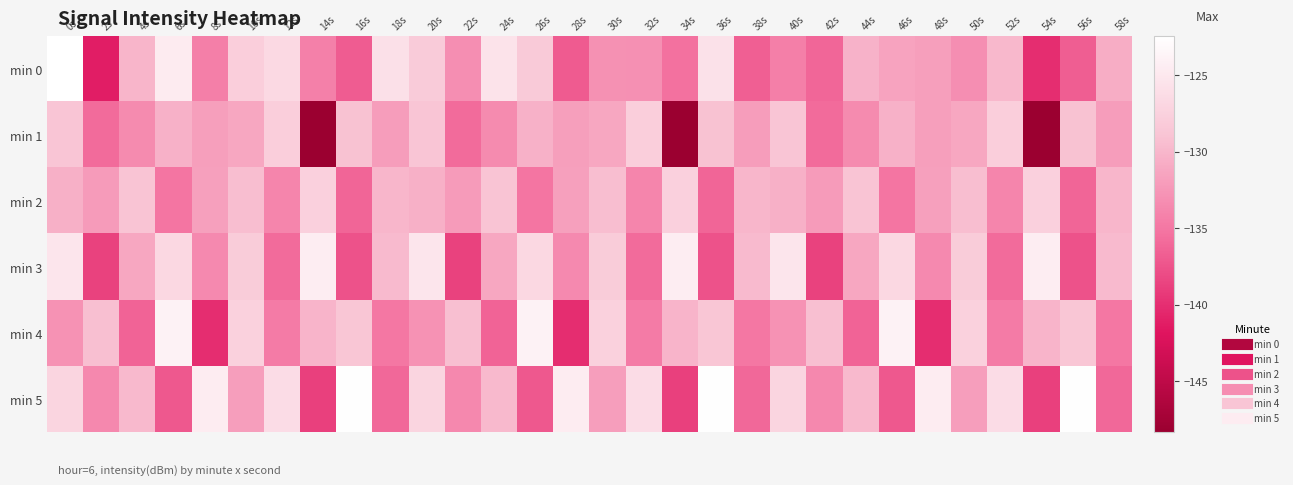

At how many categories does at least one series exceed -132?

30